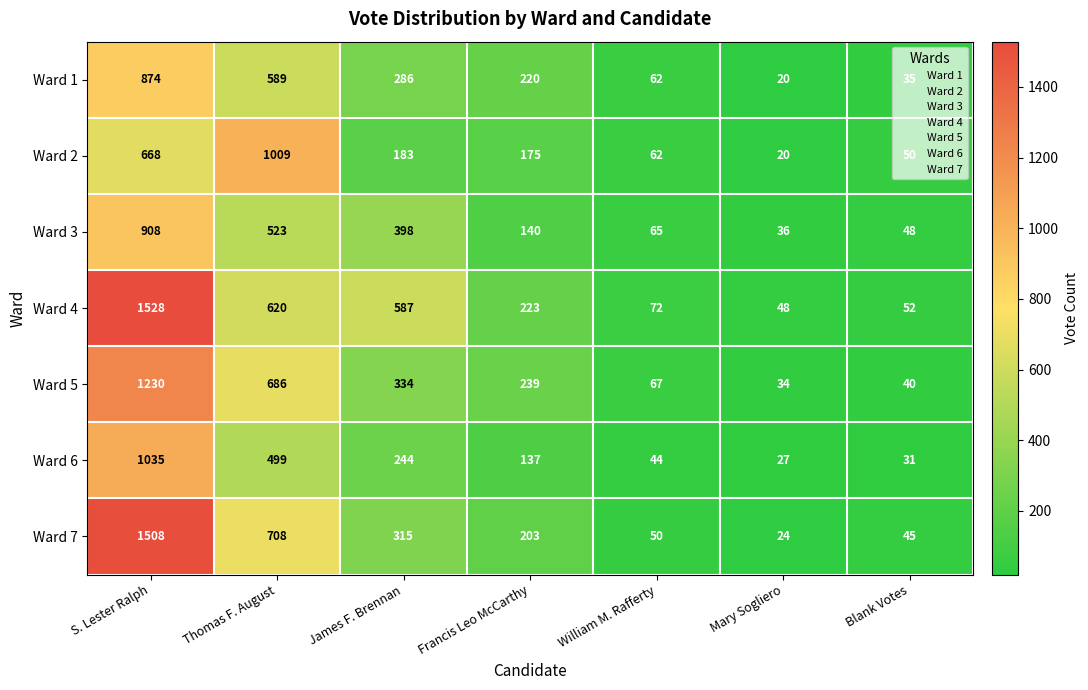

The value of Ward 2 at William M. Rafferty is 94. True or false?

False